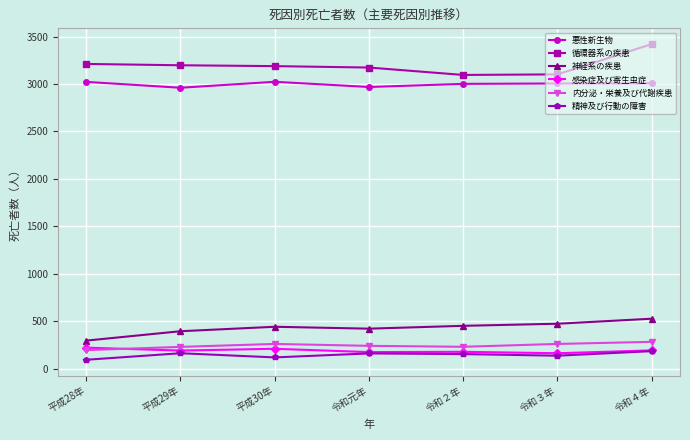

What is the total value across all series at 令和４年?

7607